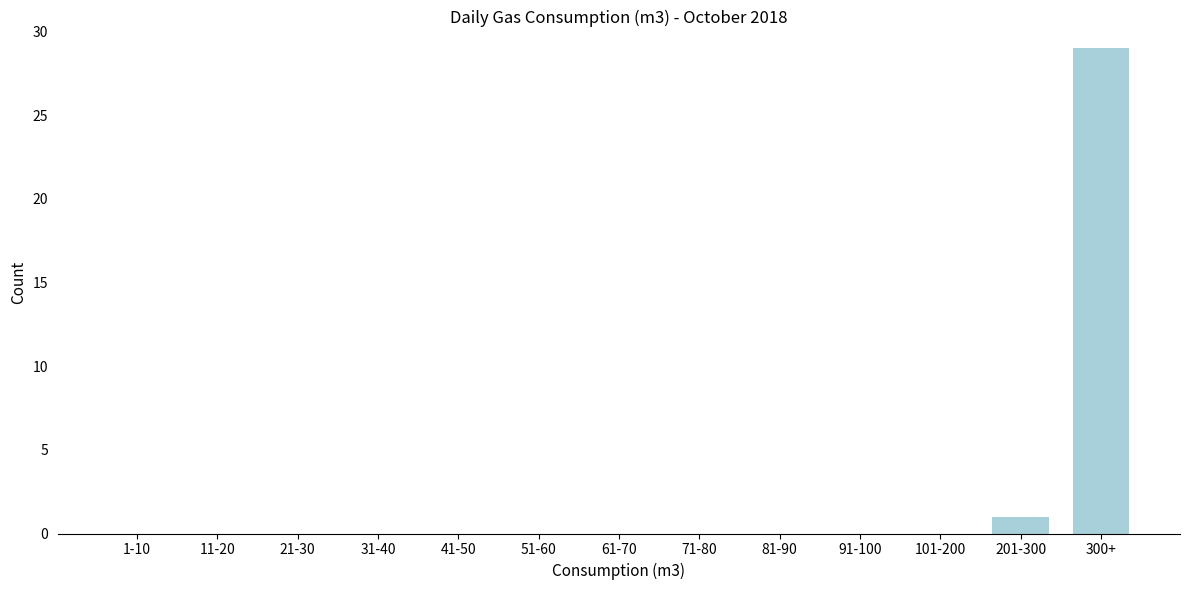

Reading left to right, transcribe all the data shown in this chart.

1-10=0	11-20=0	21-30=0	31-40=0	41-50=0	51-60=0	61-70=0	71-80=0	81-90=0	91-100=0	101-200=0	201-300=1	300+=29